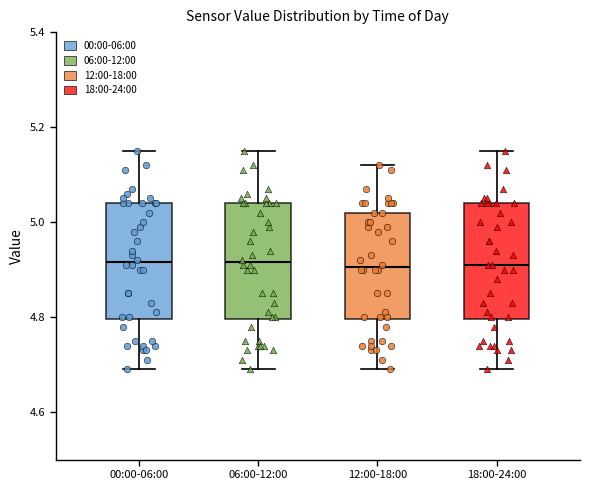

Where does the upper whisker of the box for 06:00-12:00 end on the y-axis? The values are not printed on the chart, so give them approximately, as read against the axis.

5.16